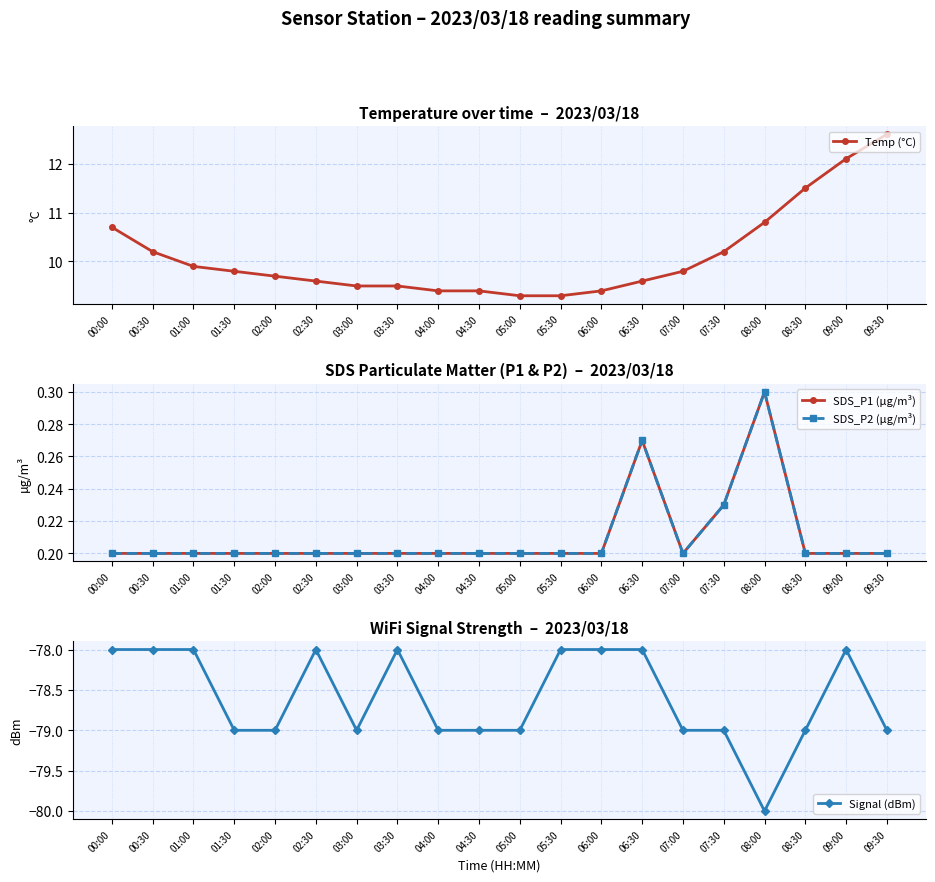

What are all the series names shown in the legend?

Temp (°C), SDS_P1 (µg/m³), SDS_P2 (µg/m³), Signal (dBm)